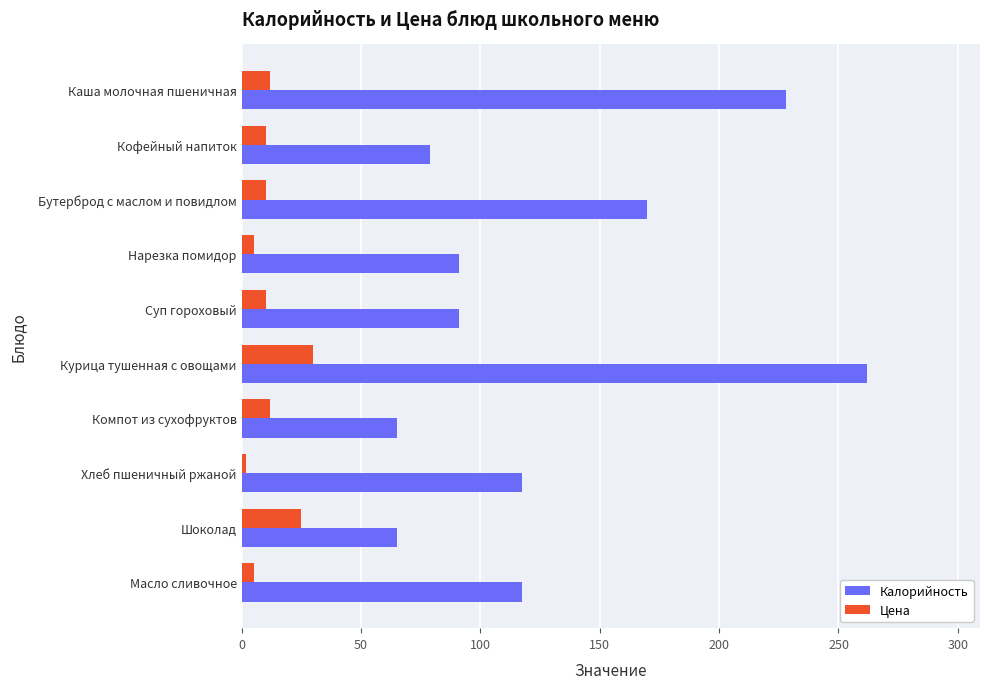

Which series changed the most between Каша молочная пшеничная and Суп гороховый?

Калорийность